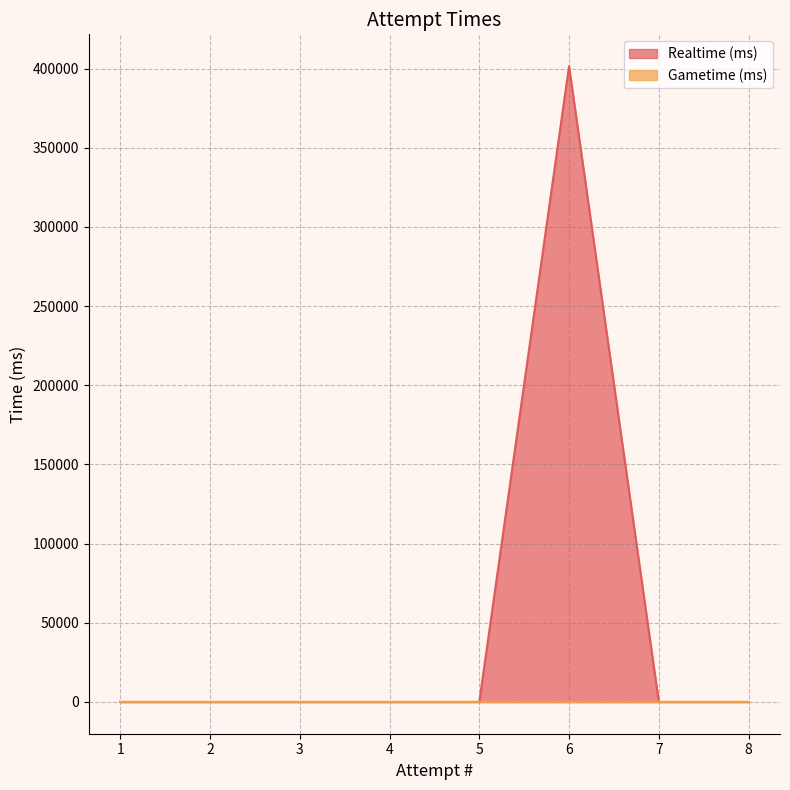

The chart shows a value of 224075 at 2. True or false?

False